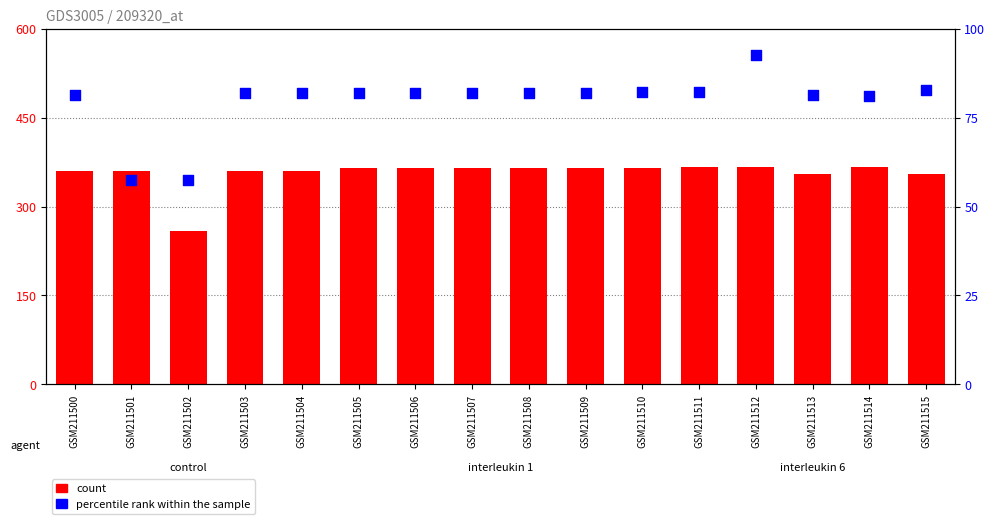

Which series reaches the minimum Y coordinate?

percentile rank within the sample